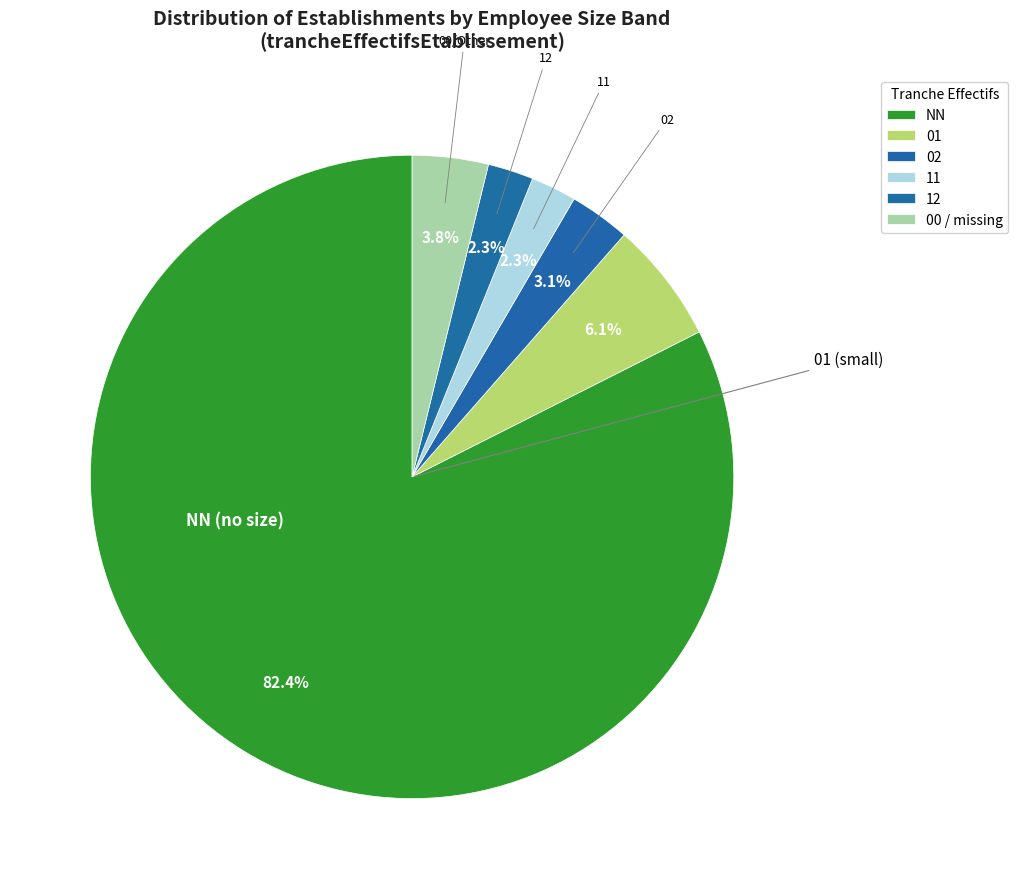

How many slices are in this pie chart?

6